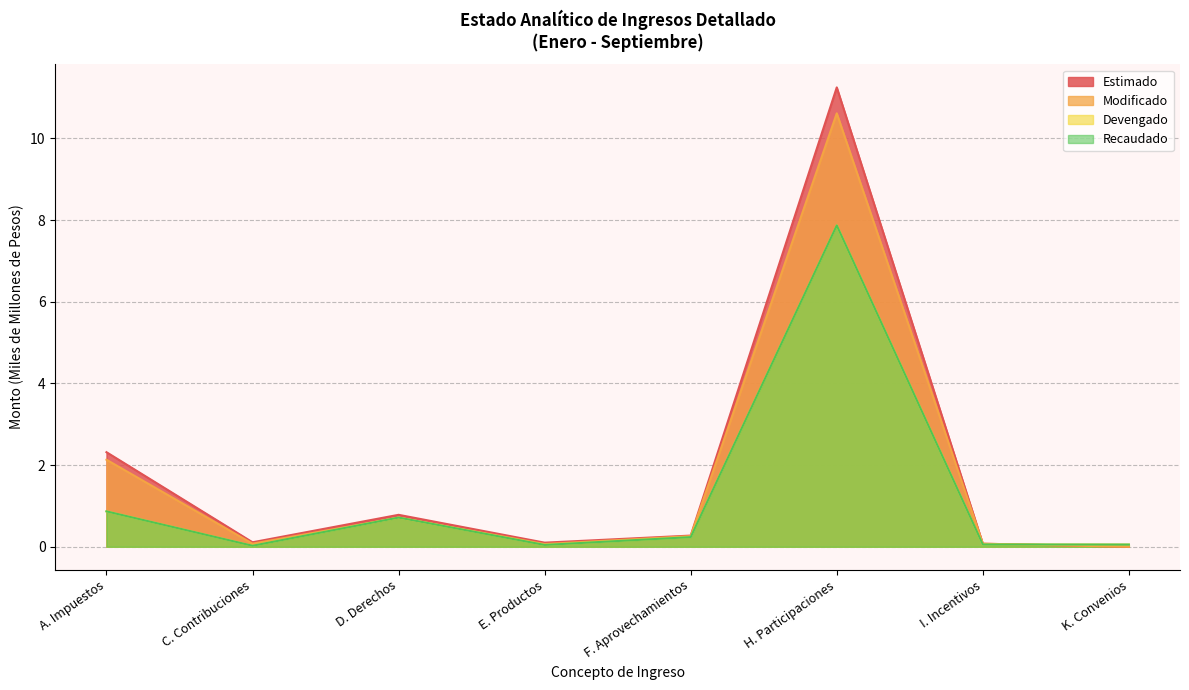

Which series has the largest total across all categories?

Estimado